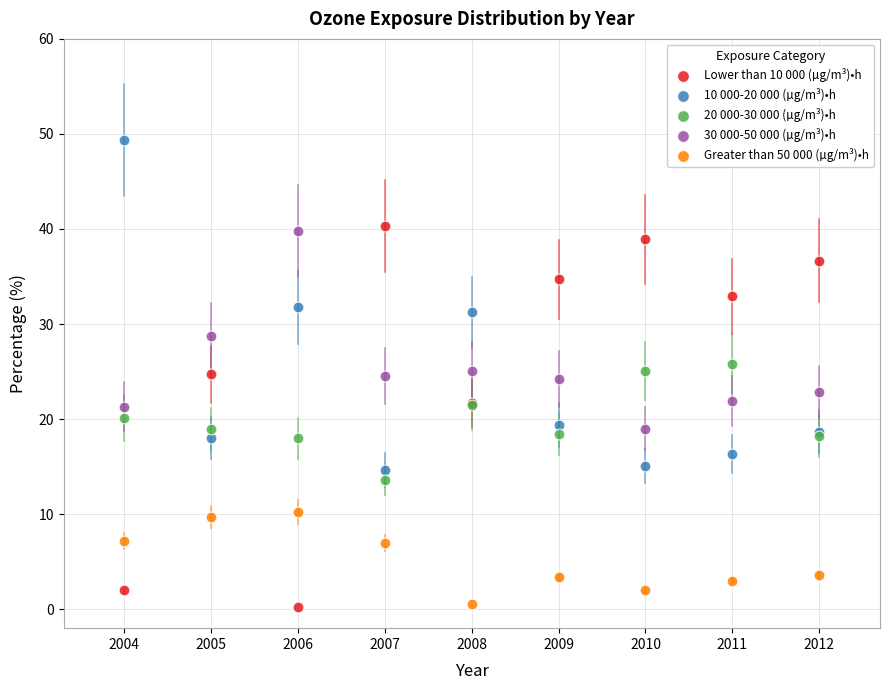

What is the X range (max minus min) for the scatter plot?

8.0